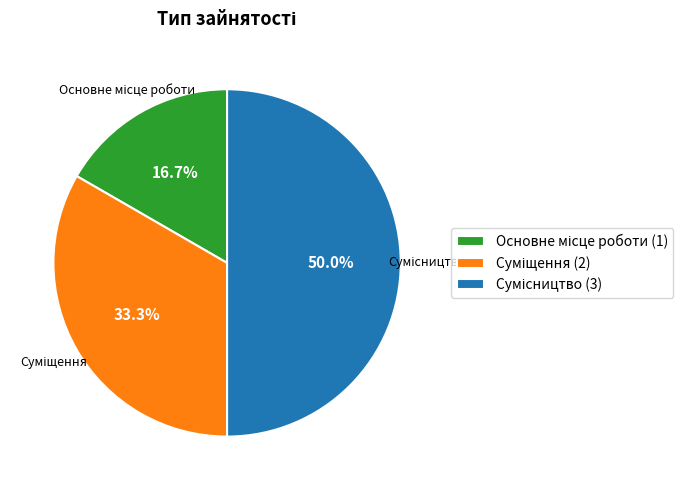

Combined, what portion of the pie is Основне місце роботи and Суміщення?

50.0%